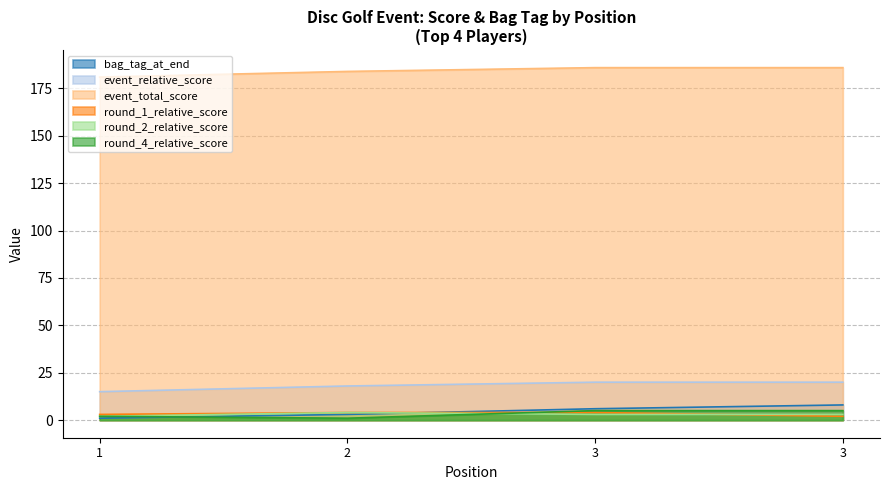

Does the chart have visible grid lines?

Yes